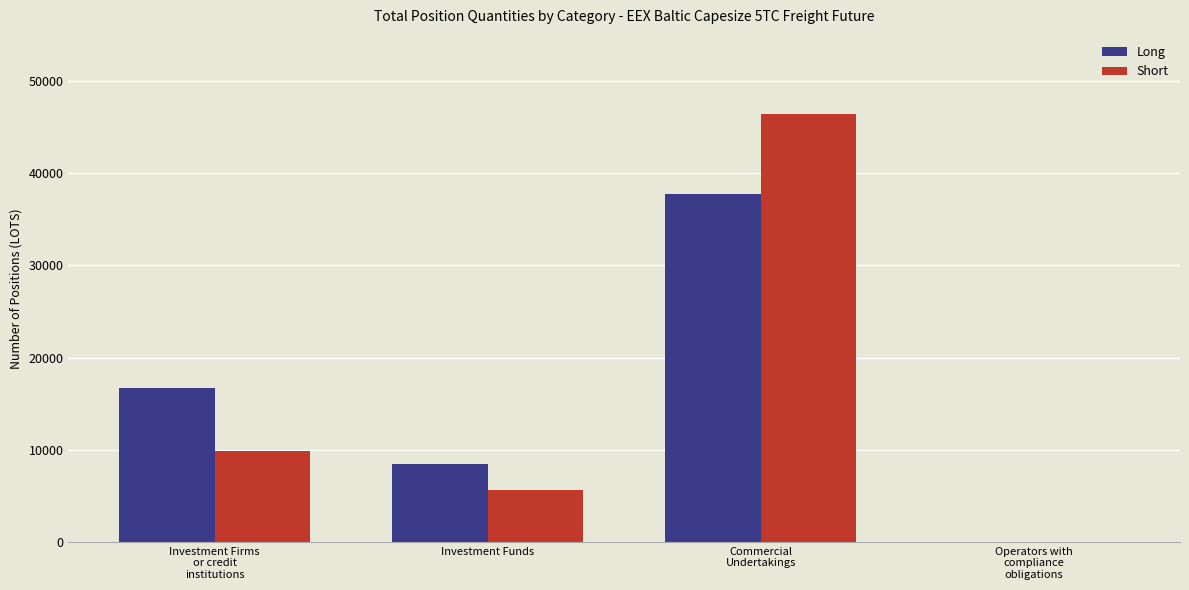

How many values in the Short series exceed 9890?

2